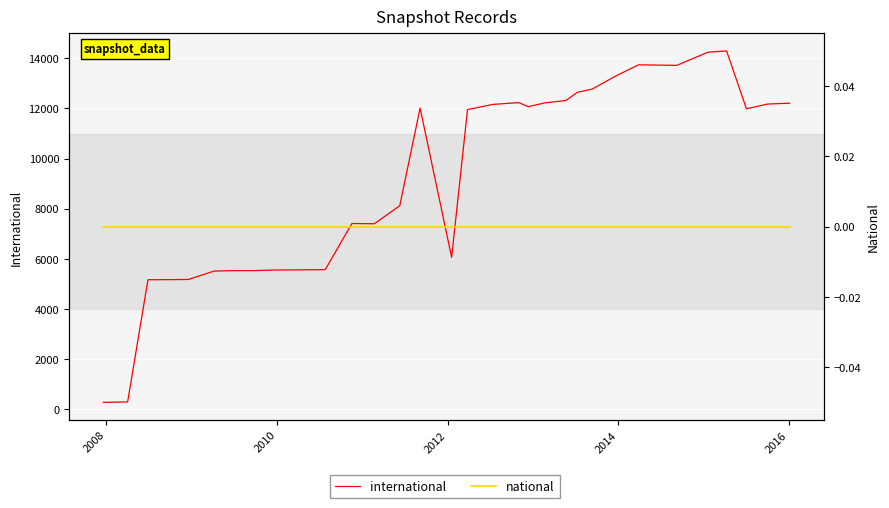

True or false: national and international cross at least once.

False